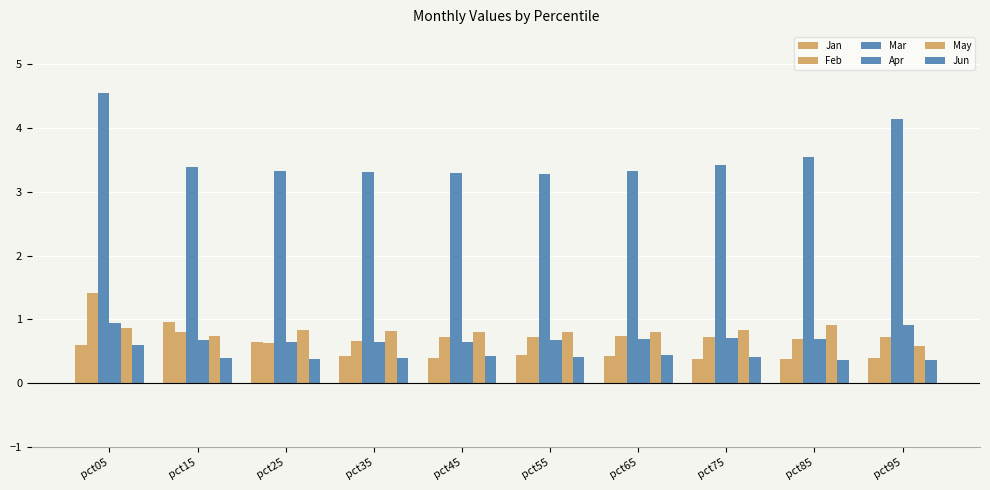

Does the chart contain any negative values?

No